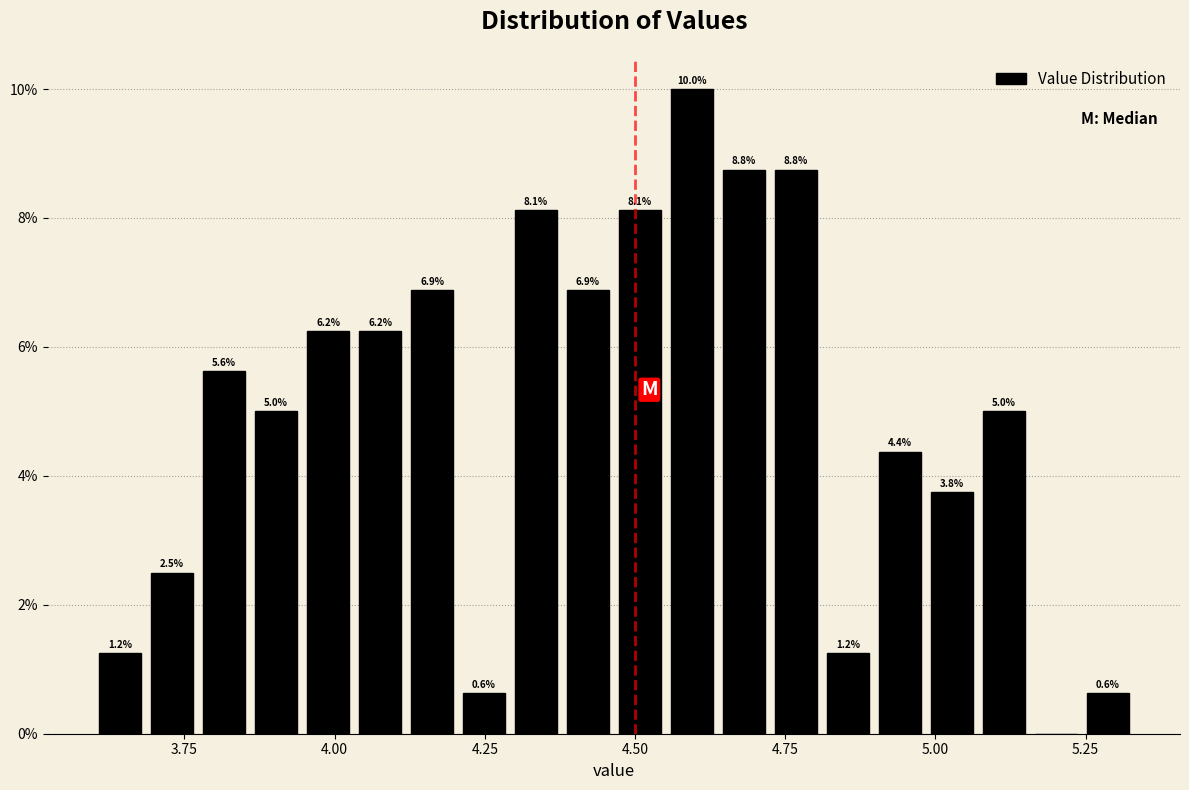

Around what value on the x-axis is the tallest bar? Give the approximate position of its centre, as read against the axis.

4.60